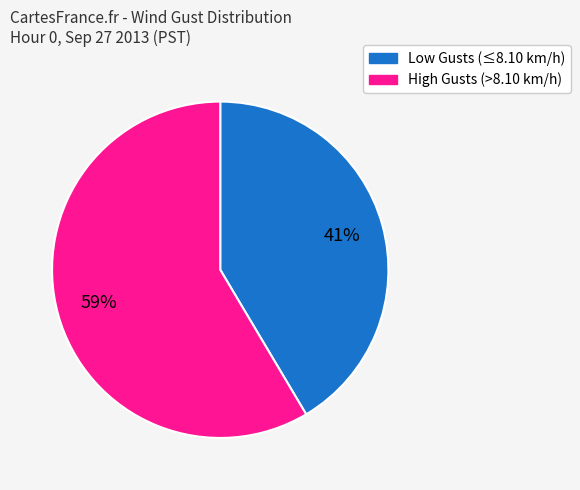

Does any single category account for the majority?

Yes